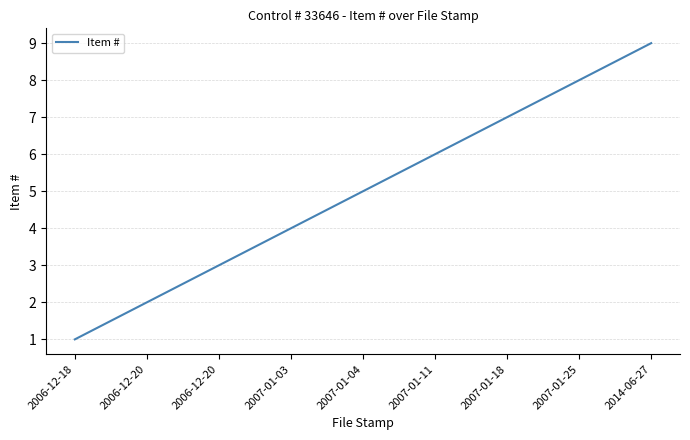

What is the value of the 5th point from the left?

5